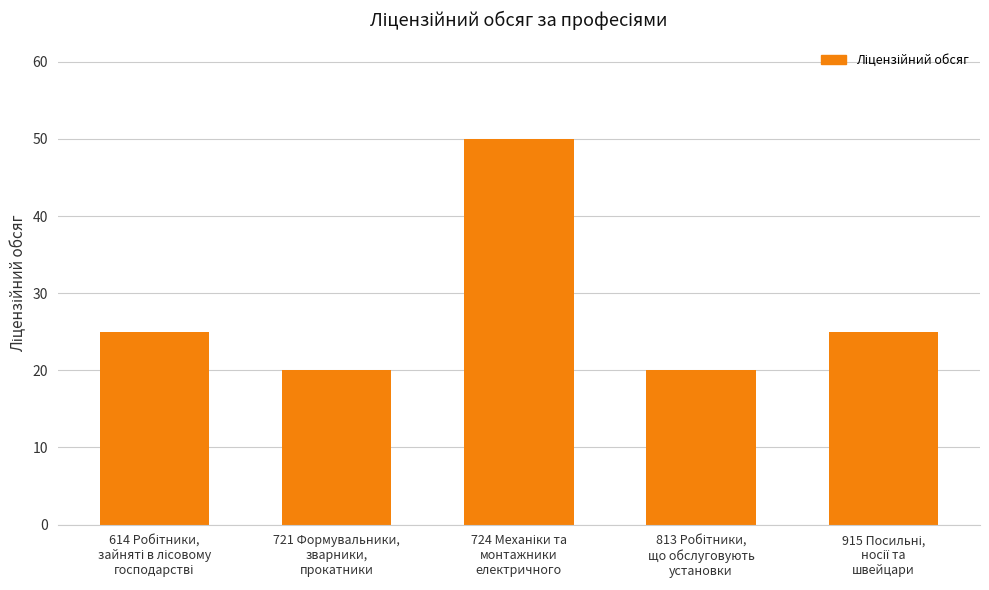

What is the average value?

28